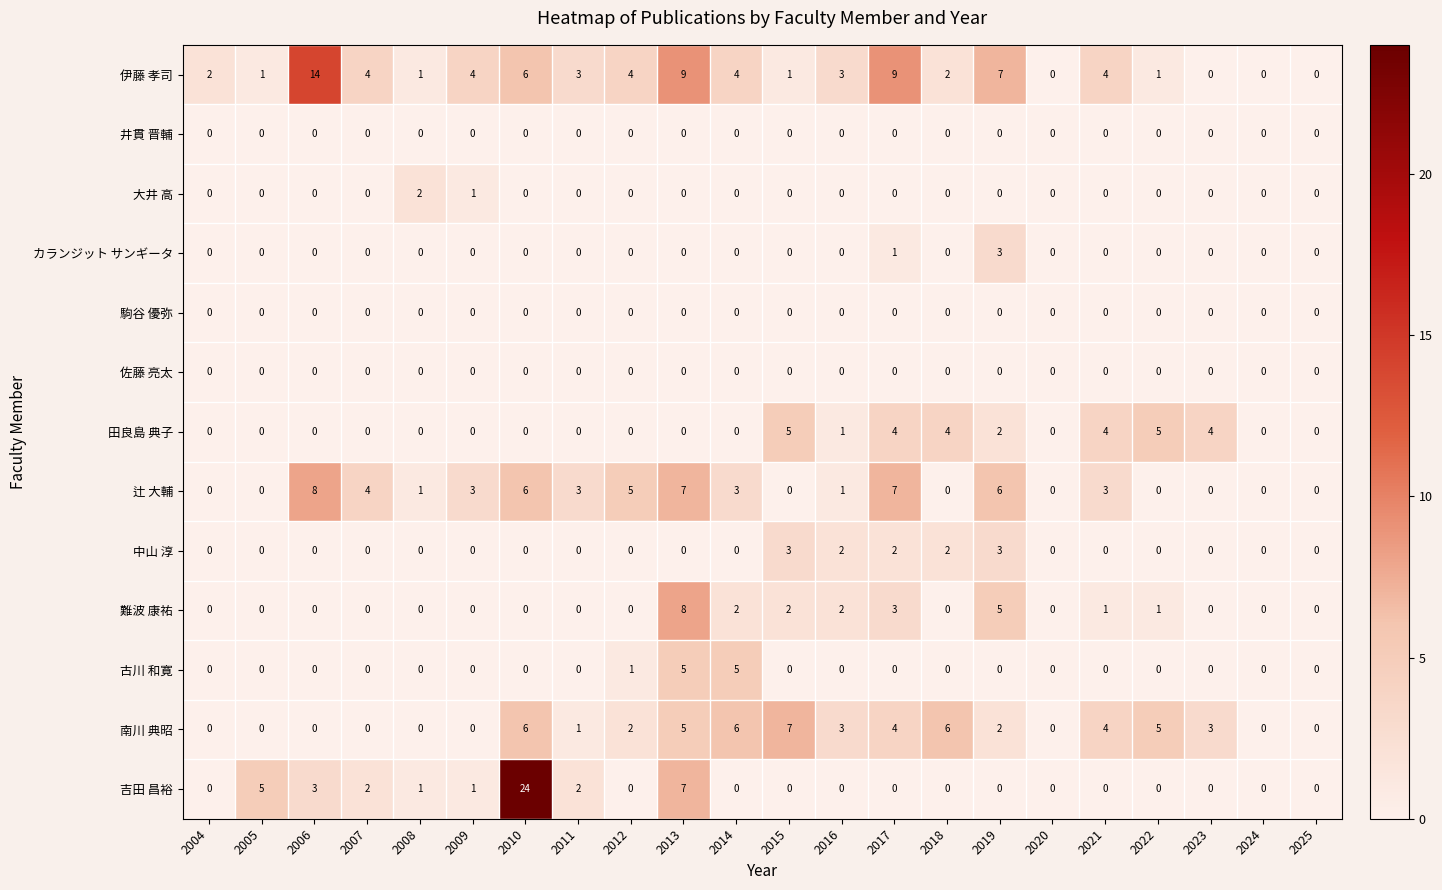

At which category is the sum across all series the highest?

2010